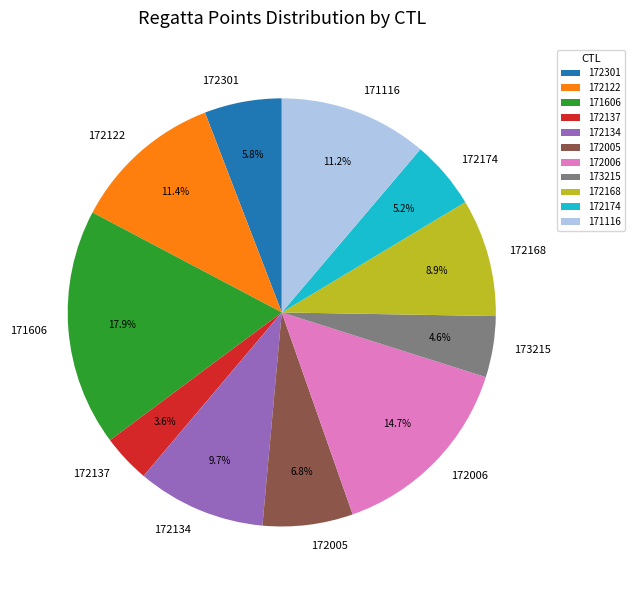

To the nearest percent, what is the difference between the 172005 and 172174 slice percentages?

2%